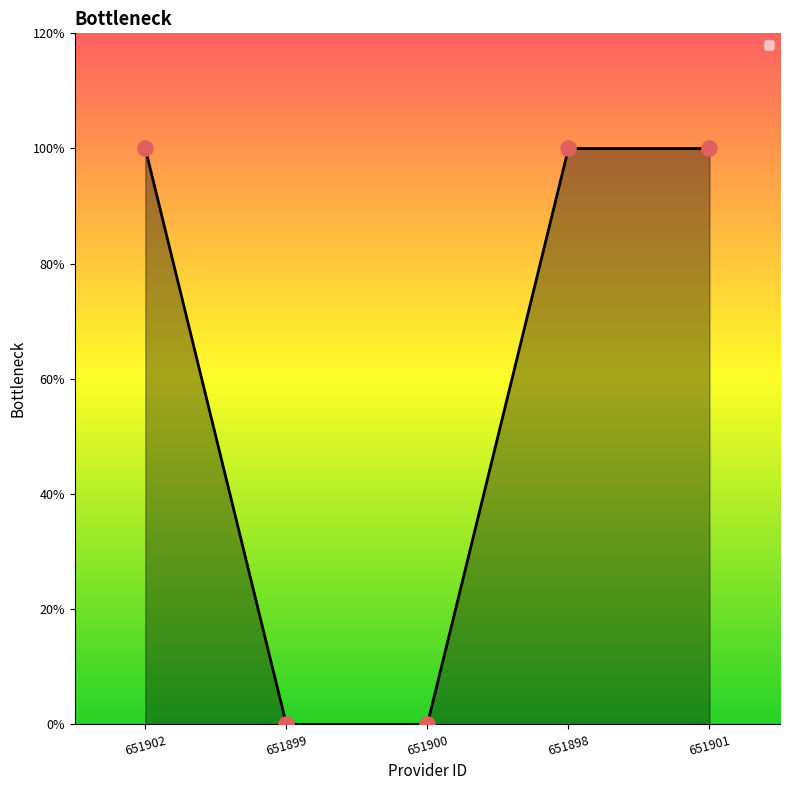

Between 651898 and 651899, which is larger?

651898